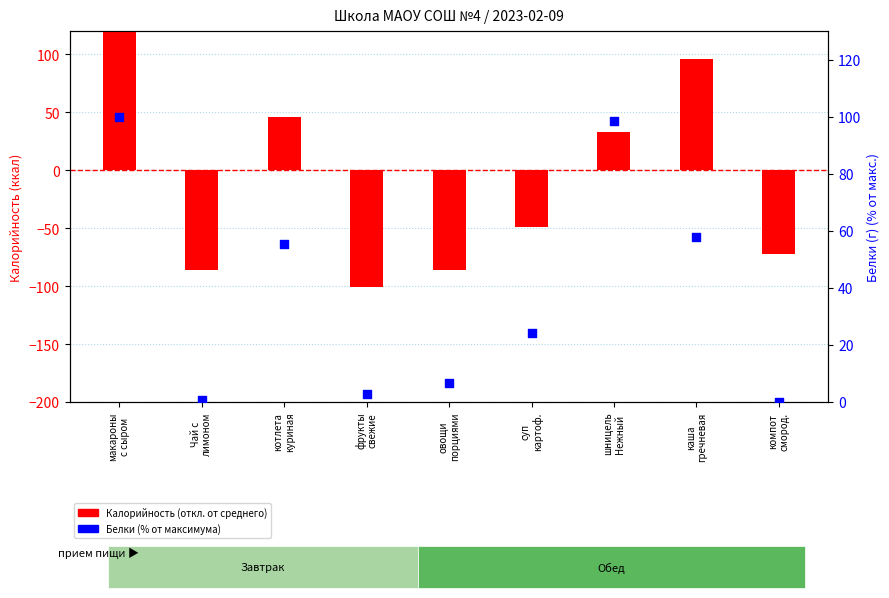

At how many categories does at least one series exceed -83?

9